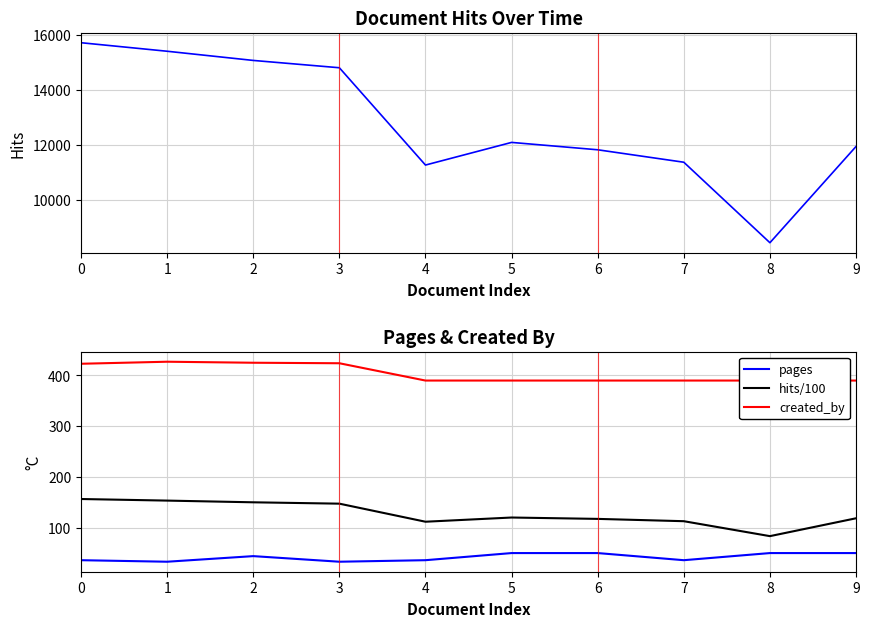

How many values in the pages series exceed 45?

4